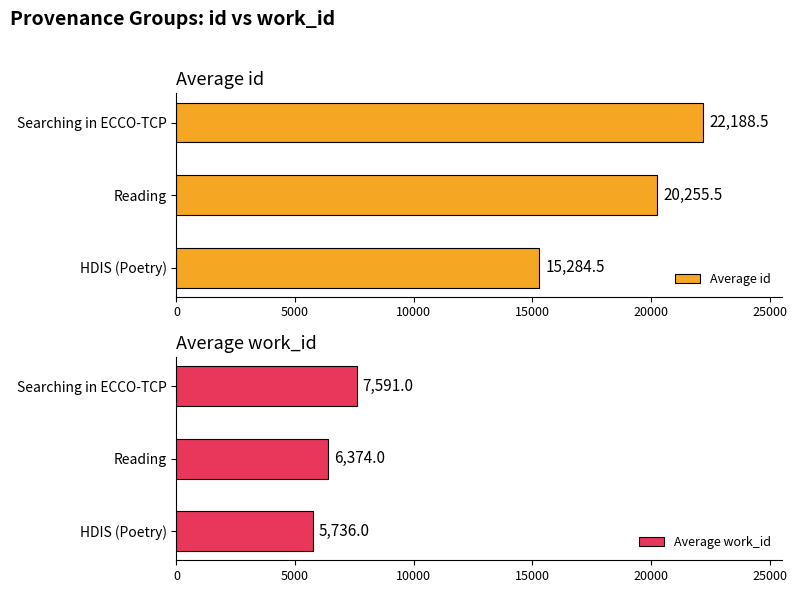

What is the greatest value displayed?

22188.5